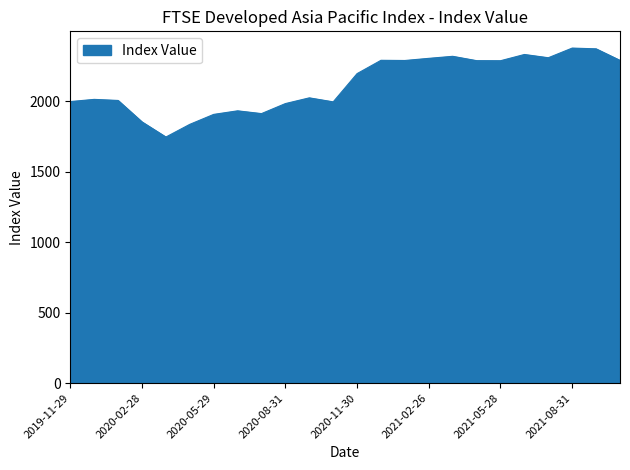

What is the difference between the maximum and minimum values?

631.3